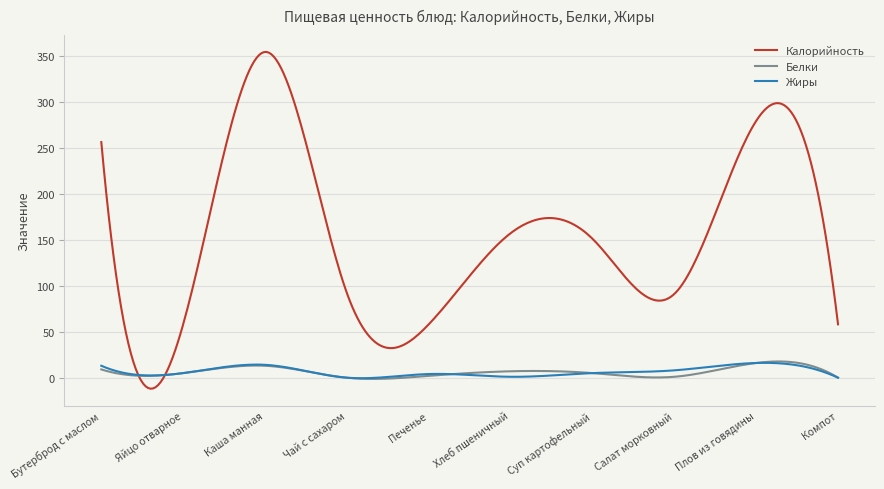

Which series has the widest spread of values?

Калорийность